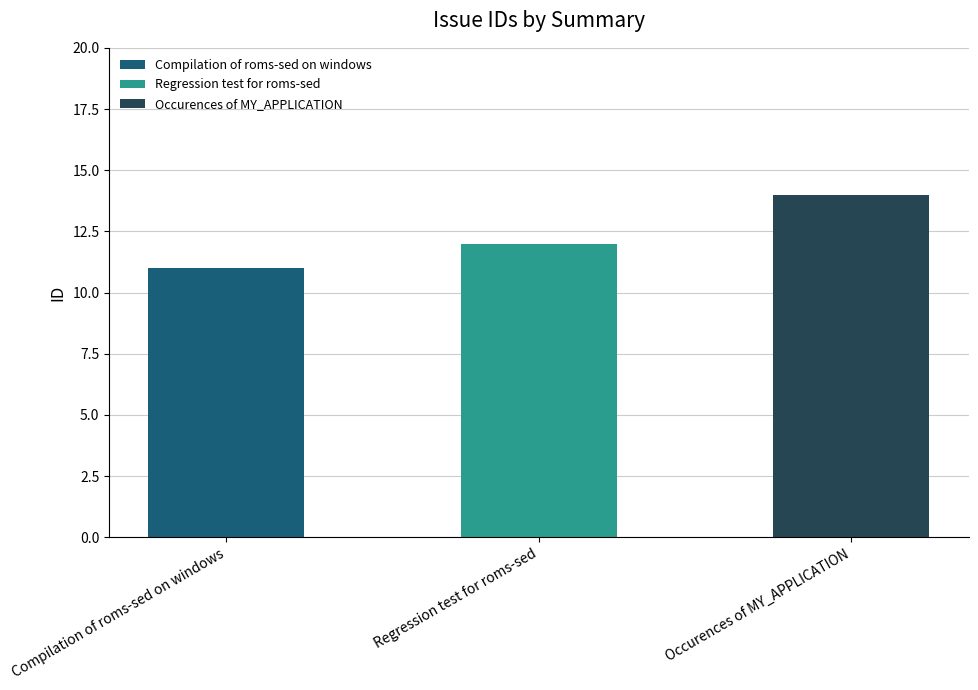

What position from the right is Compilation of roms-sed on windows?

3